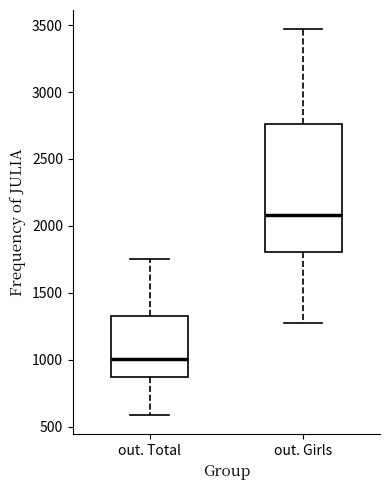

Which box's median line is the lowest?

out. Total